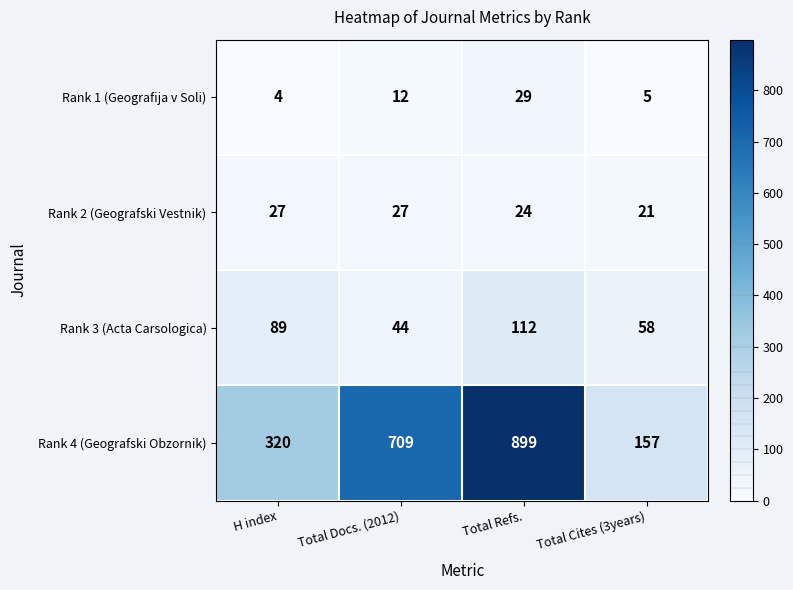

Is it true that Rank 1 (Geografija v Soli) equals 3 at Total Cites (3years)?

False